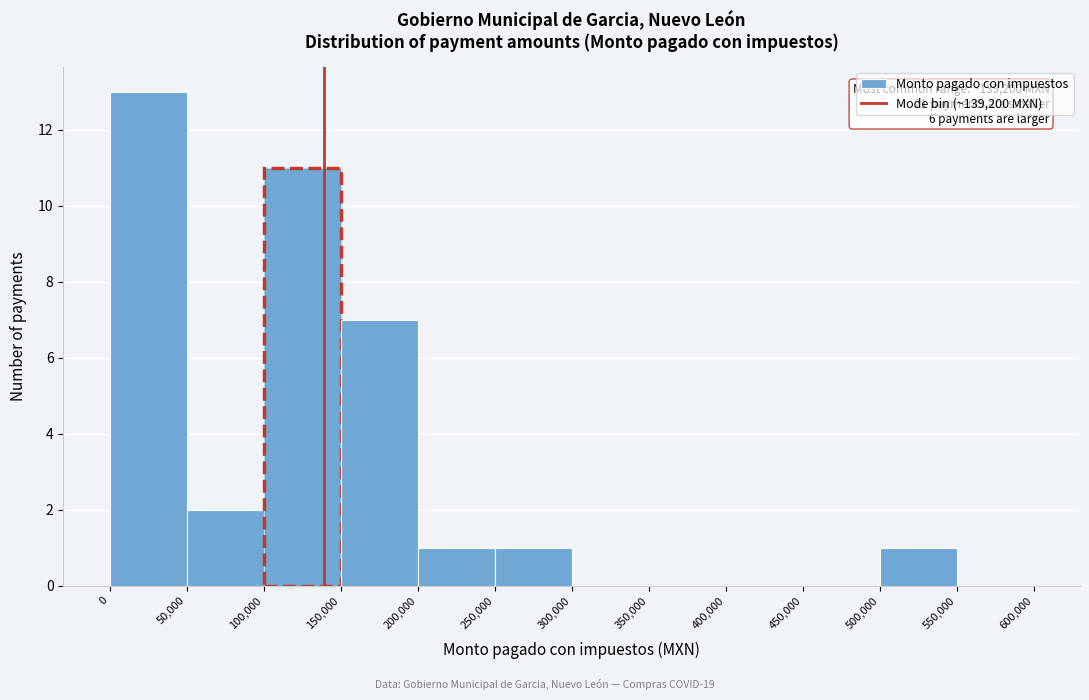

Which range on the x-axis has the tallest bar?

0 to 50,000